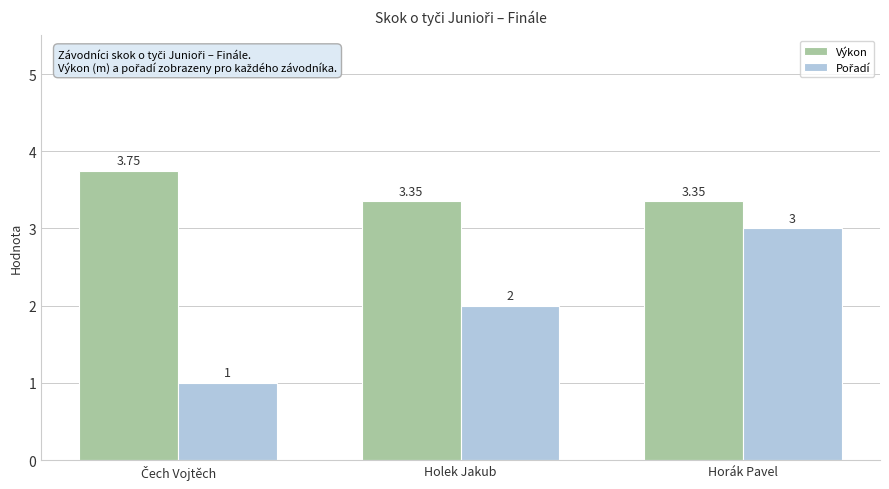

At which category is the sum across all series the highest?

Horák Pavel